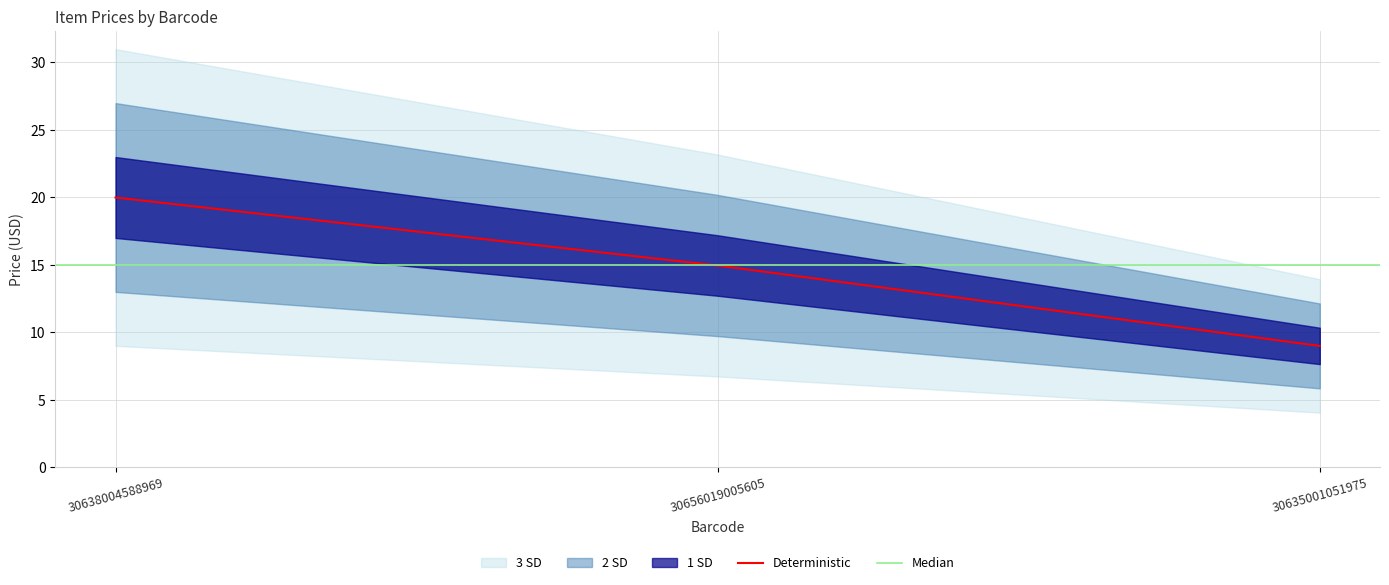

Which category has the highest value across all series?

30638004588969